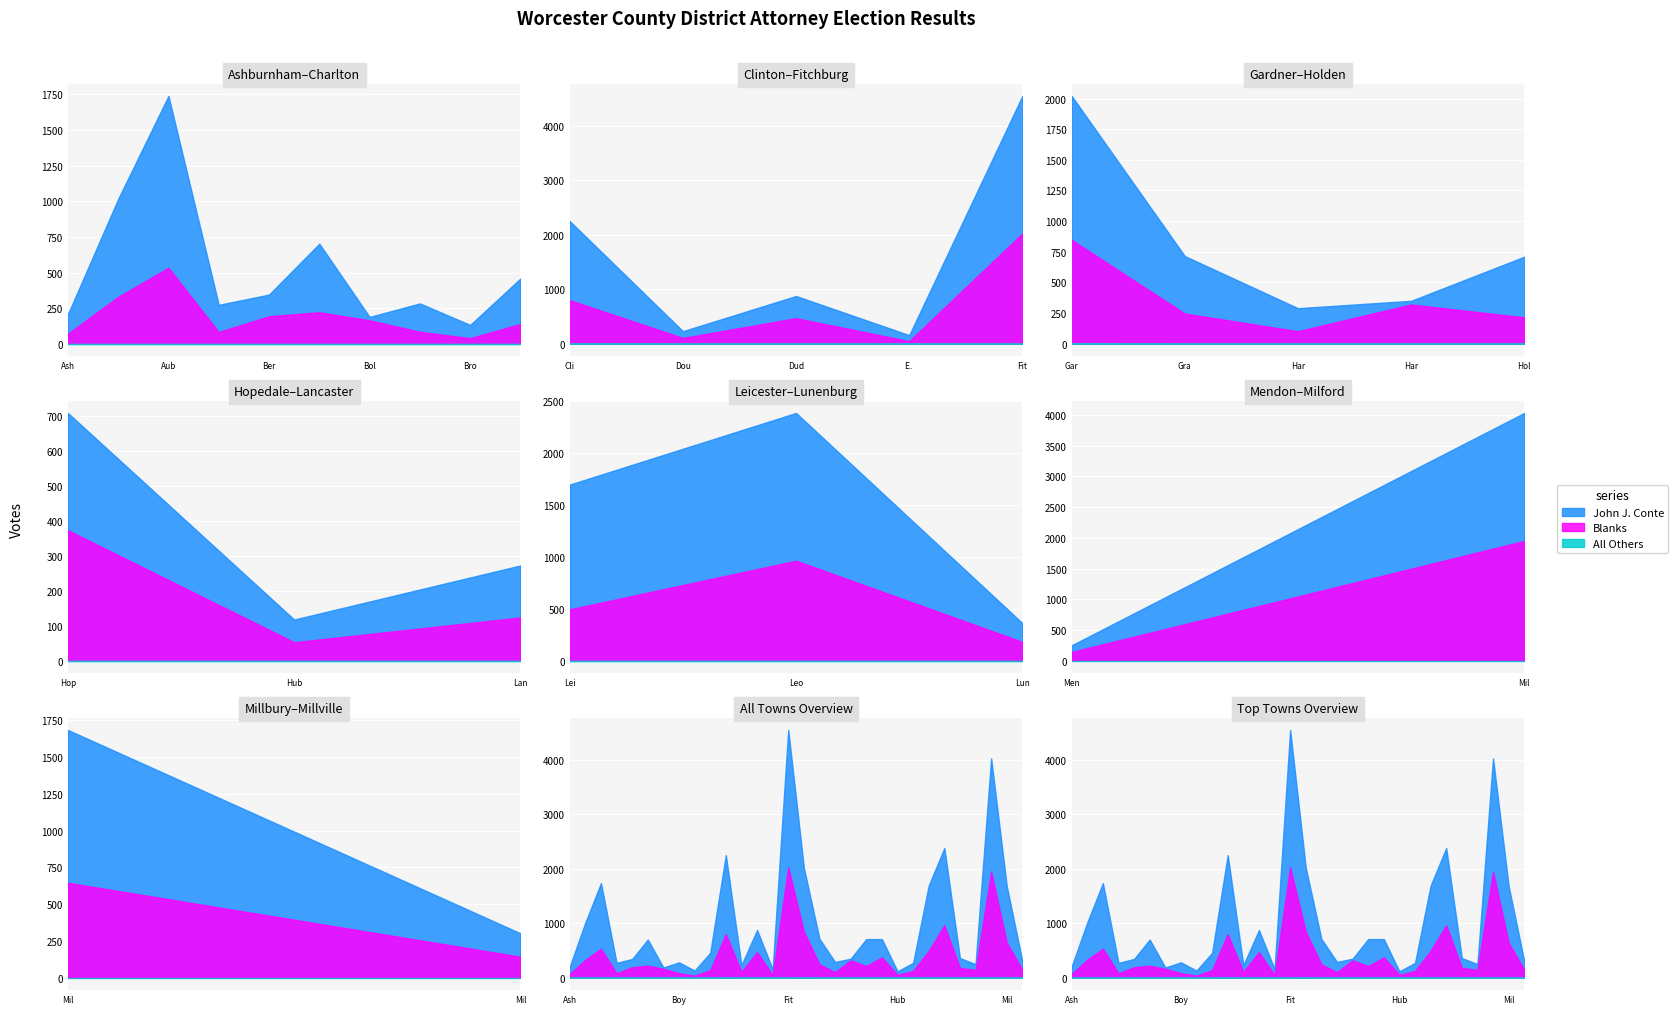

Rank the categories by Blanks value from highest to lowest.

Fitchburg, Milford, Leominster, Gardner, Clinton, Millbury, Auburn, Leicester, Dudley, Hopedale, Athol, Harvard, Grafton, Blackstone, Holden, Berlin, Lunenburg, Bolton, Mendon, Millville, Charlton, Lancaster, Douglas, Hardwick, Boylston, Barre, Ashburnham, Hubbardston, E. Brookfield, Brookfield